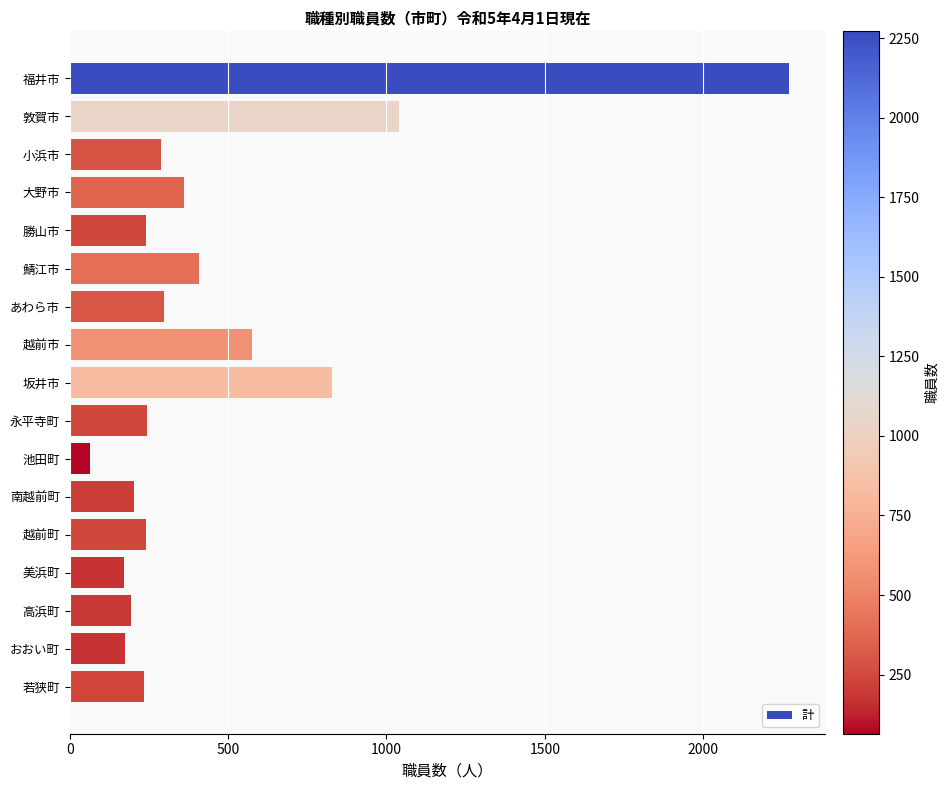

How many data points does each series have?

17